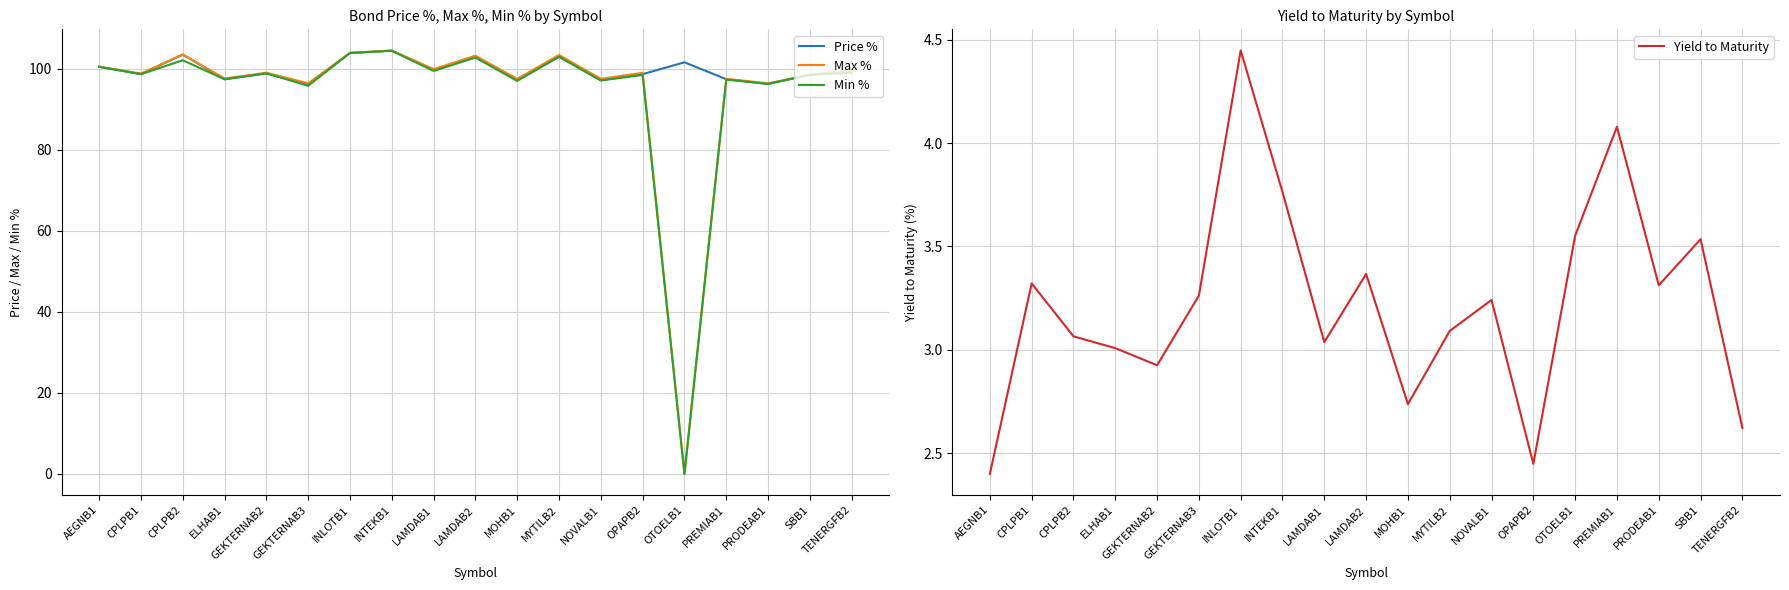

What is the highest value of the Min % series?

104.4